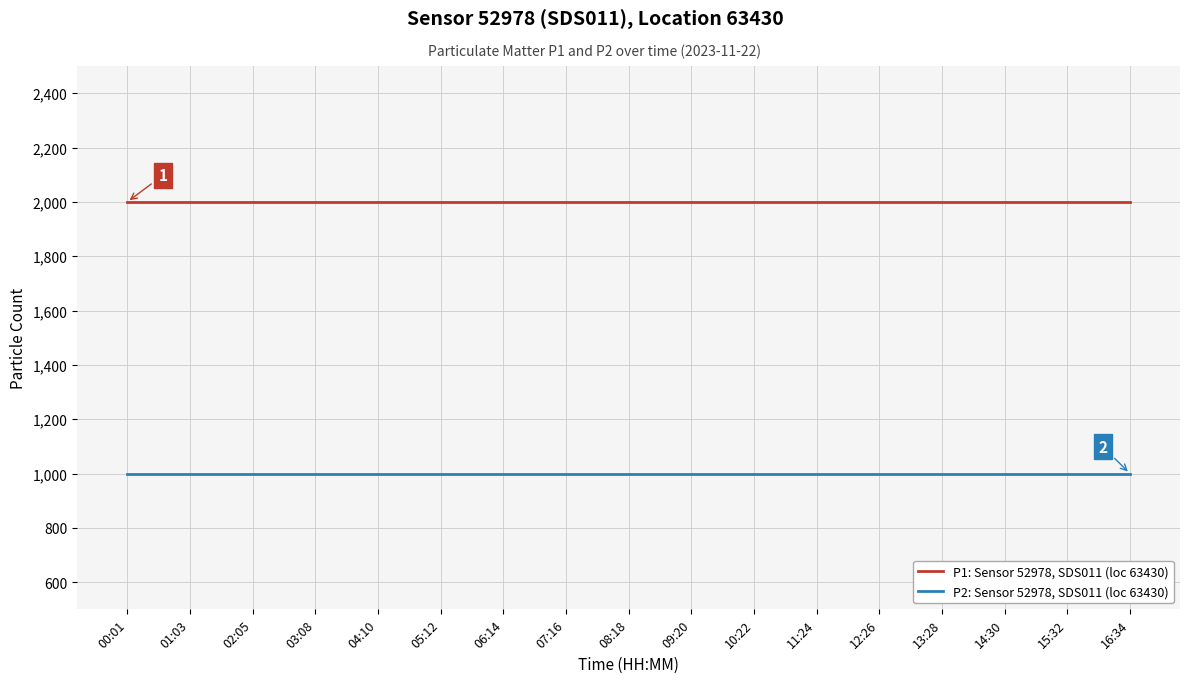

Reading left to right, what are all the values shown in this chart?

P1: Sensor 52978, SDS011 (loc 63430): 1999.9	1999.9	1999.9	1999.9	1999.9	1999.9	1999.9	1999.9	1999.9	1999.9	1999.9	1999.9	1999.9	1999.9	1999.9	1999.9	1999.9
P2: Sensor 52978, SDS011 (loc 63430): 999.9	999.9	999.9	999.9	999.9	999.9	999.9	999.9	999.9	999.9	999.9	999.9	999.9	999.9	999.9	999.9	999.9